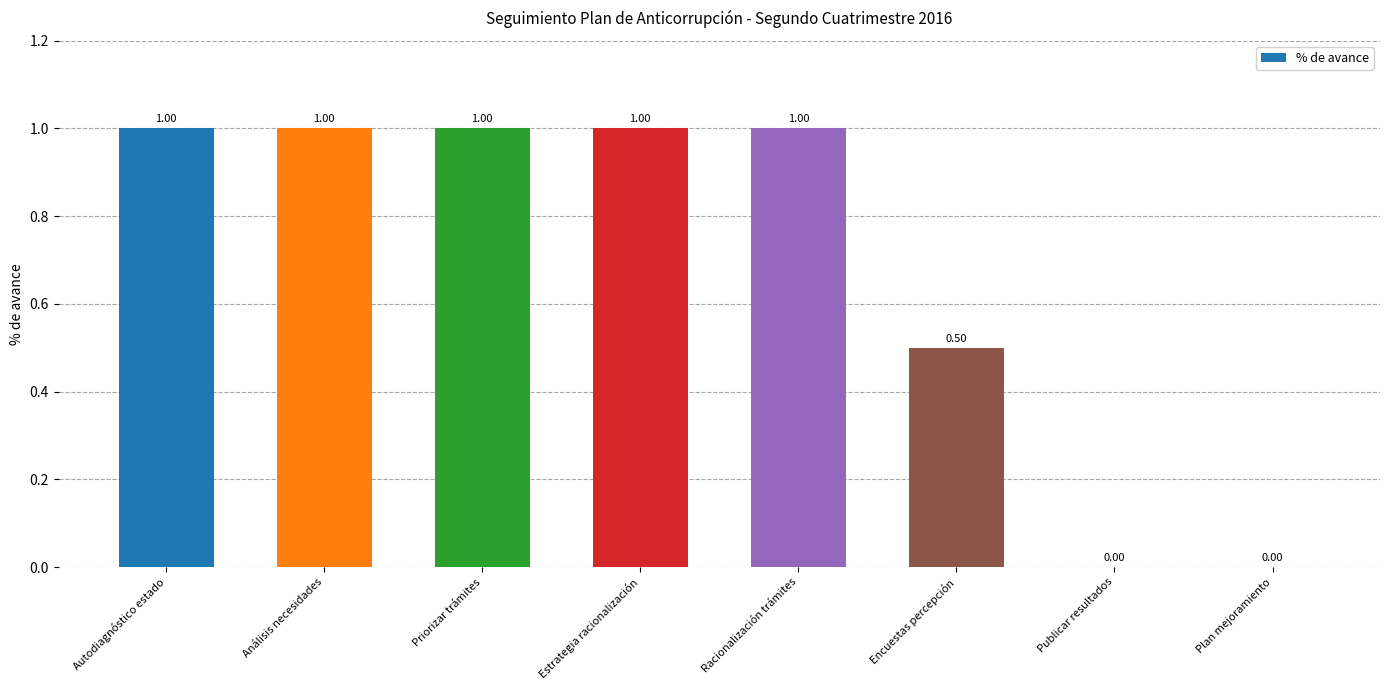

Count the number of data series in this chart.

1